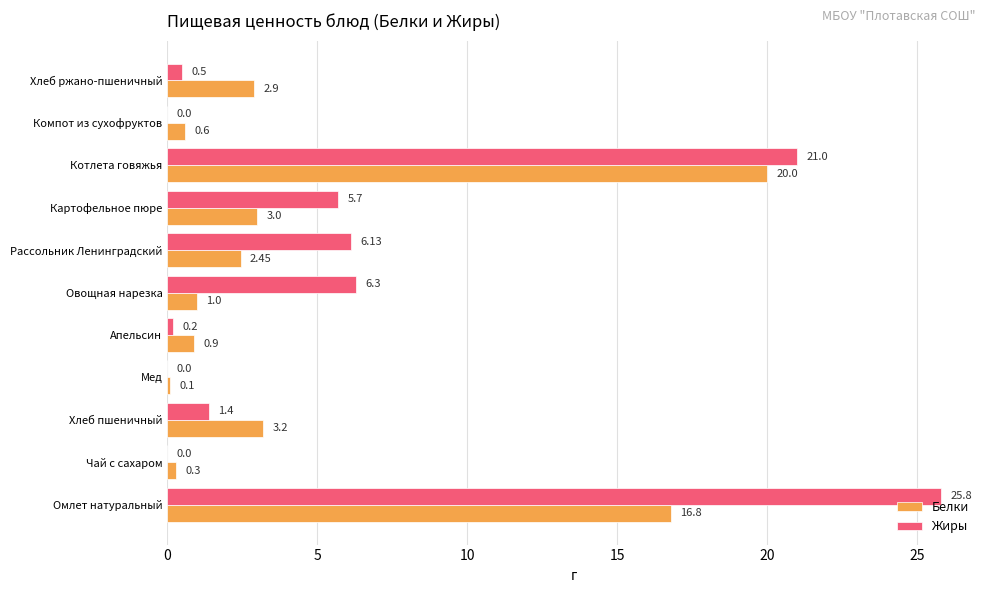

What is the sum of the Белки values at Чай с сахаром and Хлеб пшеничный?

3.5